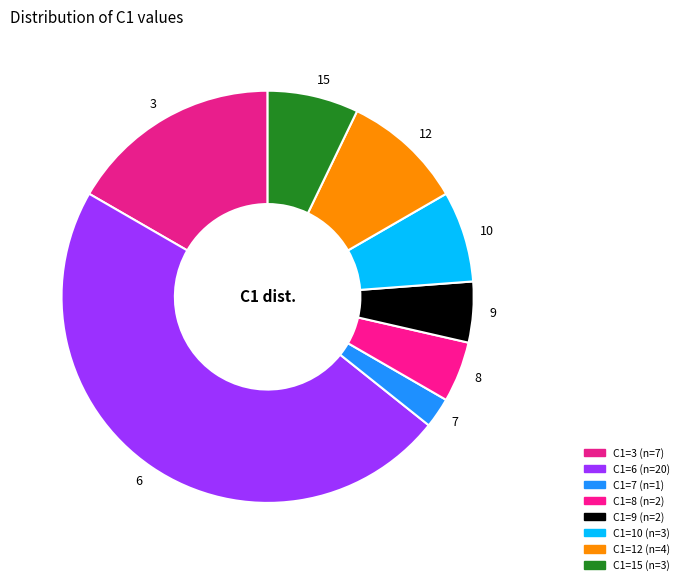

Combined, do 15 and 8 account for over 50%?

No